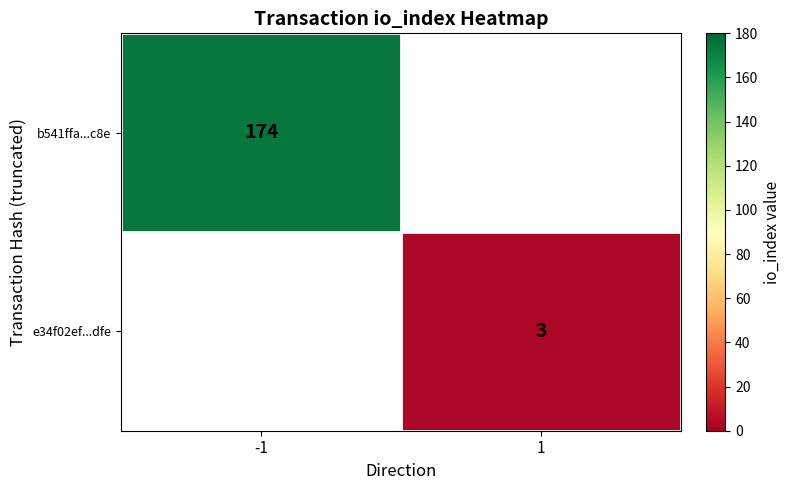

Is it true that b541ffa...c8e equals 293.5 at -1?

False